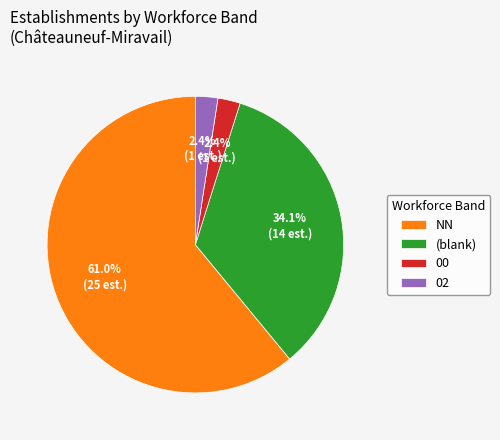

Does any single category account for the majority?

Yes